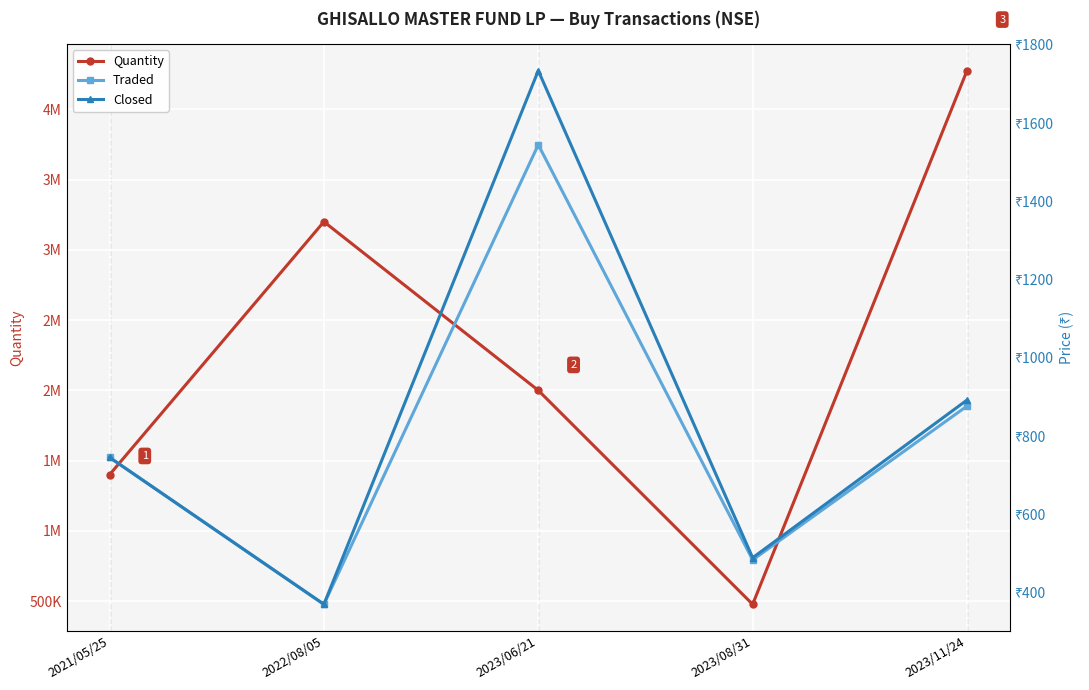

Is it true that Traded equals 484.0 at 2023/08/31?

True